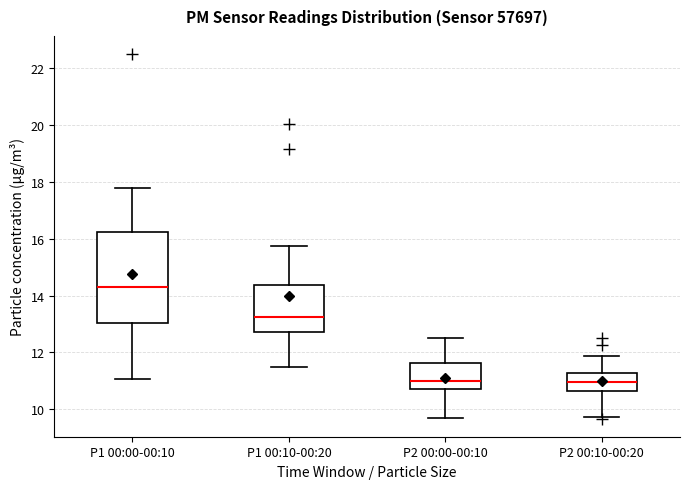

Reading left to right, transcribe this box plot: for each box, give where its median line is, the range the box spans, and where its two whiskers end, as read against the y-axis. The values are not printed on the chart, so give them approximately, as read against the axis.

P1 00:00-00:10: median 14.4, box 13.0 to 16.2, whiskers 11.0 to 17.8
P1 00:10-00:20: median 13.2, box 12.8 to 14.4, whiskers 11.4 to 15.8
P2 00:00-00:10: median 11.0, box 10.8 to 11.6, whiskers 9.8 to 12.6
P2 00:10-00:20: median 11.0, box 10.6 to 11.2, whiskers 9.8 to 11.8